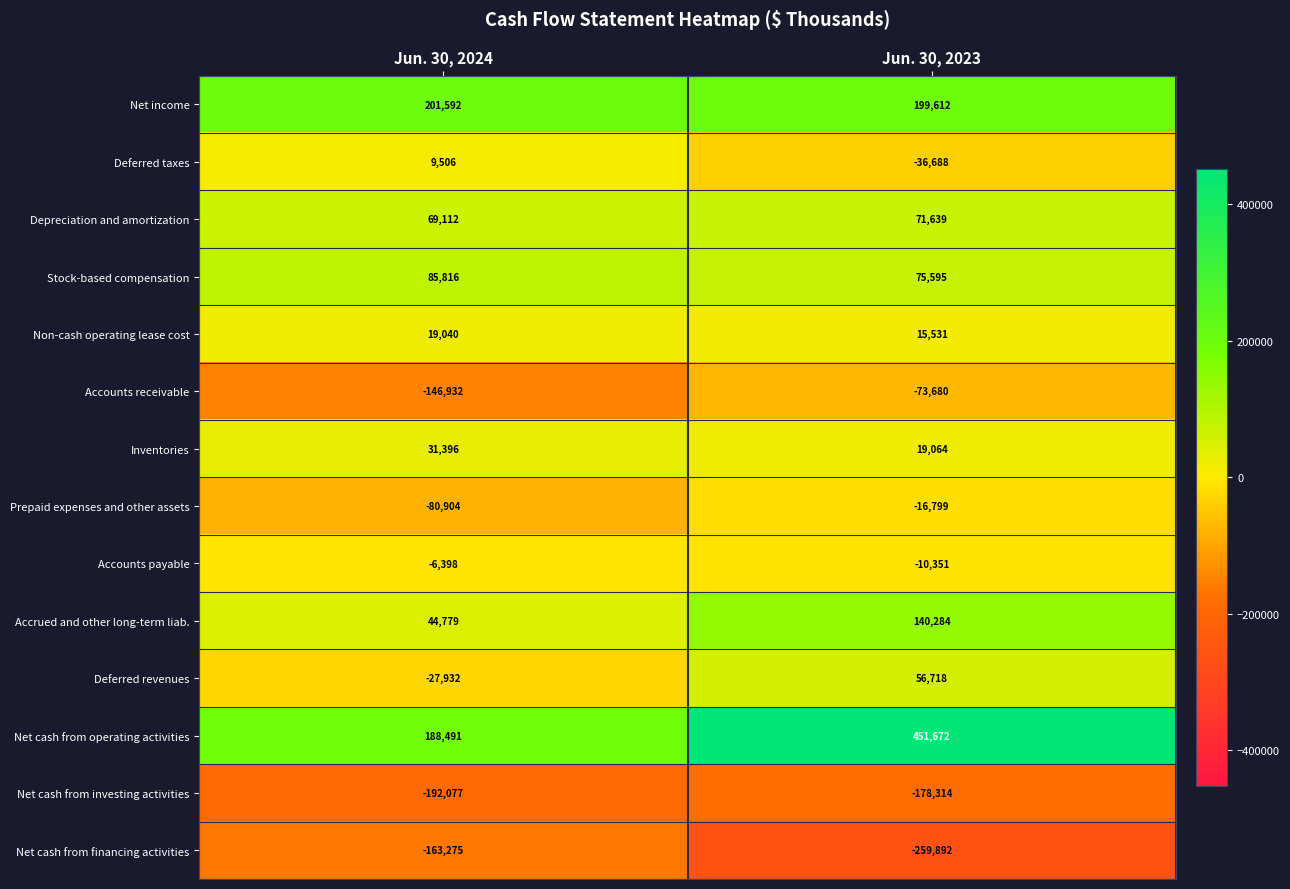

Reading left to right, list all the values displayed in this chart.

Net income: Jun. 30, 2024=201592	Jun. 30, 2023=199612
Deferred taxes: Jun. 30, 2024=9506	Jun. 30, 2023=-36688
Depreciation and amortization: Jun. 30, 2024=69112	Jun. 30, 2023=71639
Stock-based compensation: Jun. 30, 2024=85816	Jun. 30, 2023=75595
Non-cash operating lease cost: Jun. 30, 2024=19040	Jun. 30, 2023=15531
Accounts receivable: Jun. 30, 2024=-146932	Jun. 30, 2023=-73680
Inventories: Jun. 30, 2024=31396	Jun. 30, 2023=19064
Prepaid expenses and other assets: Jun. 30, 2024=-80904	Jun. 30, 2023=-16799
Accounts payable: Jun. 30, 2024=-6398	Jun. 30, 2023=-10351
Accrued and other long-term liab.: Jun. 30, 2024=44779	Jun. 30, 2023=140284
Deferred revenues: Jun. 30, 2024=-27932	Jun. 30, 2023=56718
Net cash from operating activities: Jun. 30, 2024=188491	Jun. 30, 2023=451672
Net cash from investing activities: Jun. 30, 2024=-192077	Jun. 30, 2023=-178314
Net cash from financing activities: Jun. 30, 2024=-163275	Jun. 30, 2023=-259892